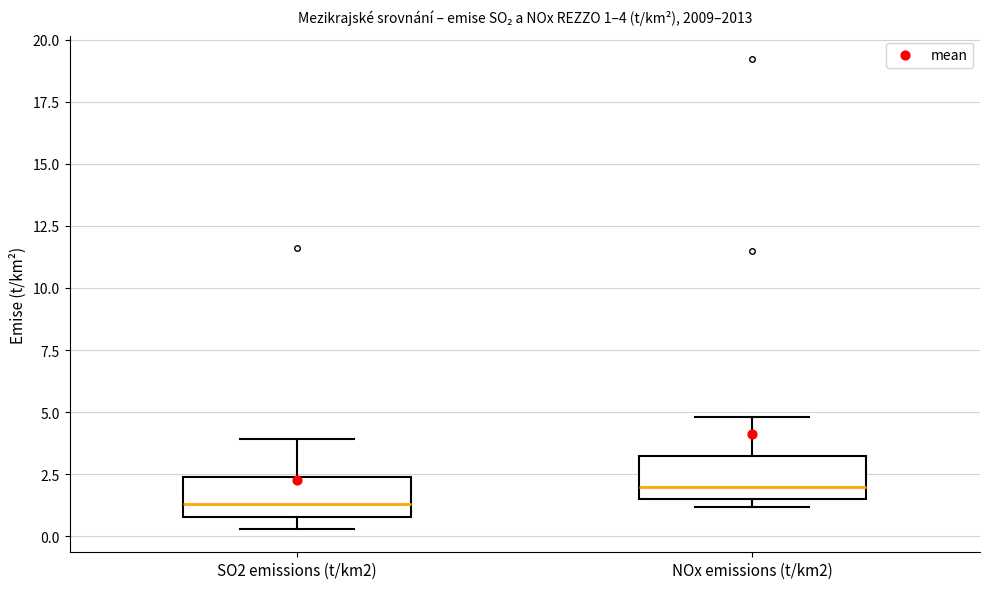

Which box's median line is the highest?

NOx emissions (t/km2)